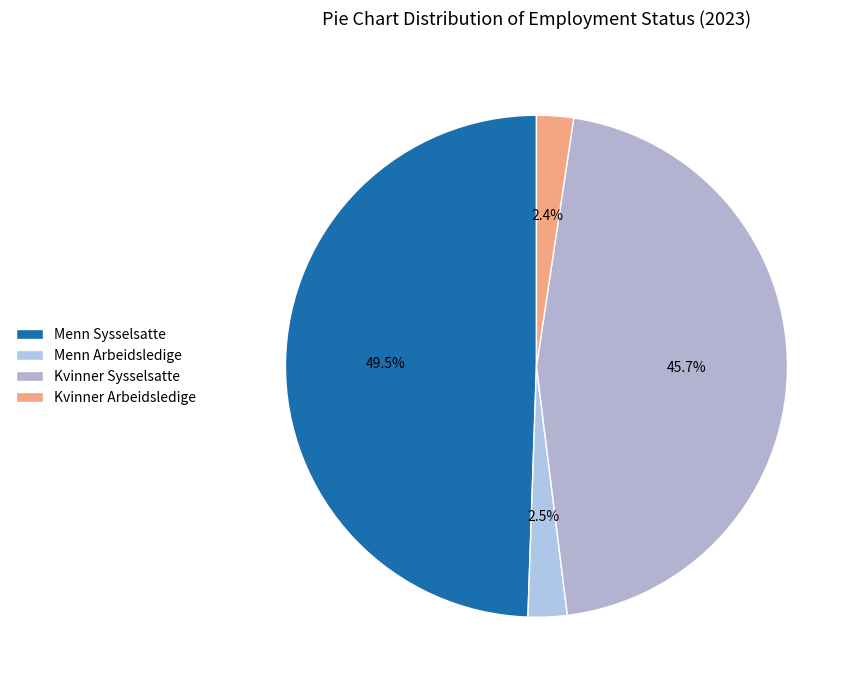

Does Kvinner Sysselsatte account for over 50% of the chart?

No